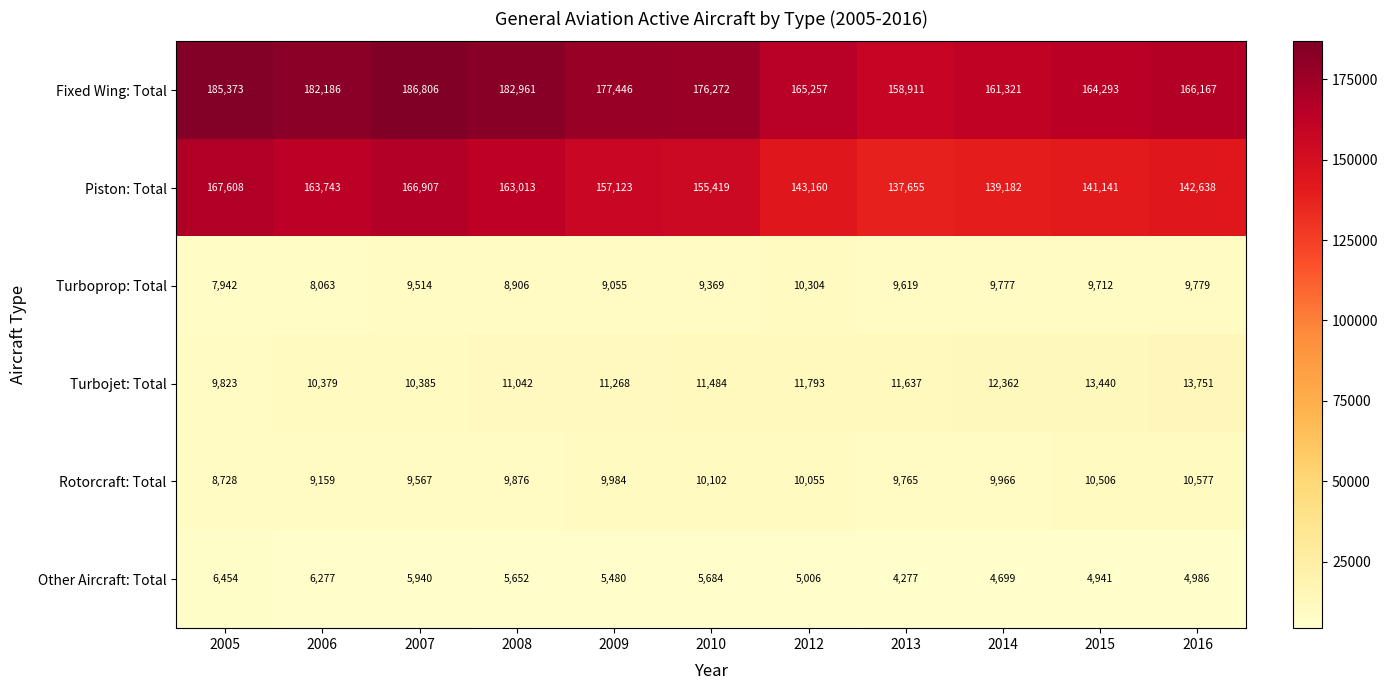

What is the lowest value of the Turboprop: Total series?

7942